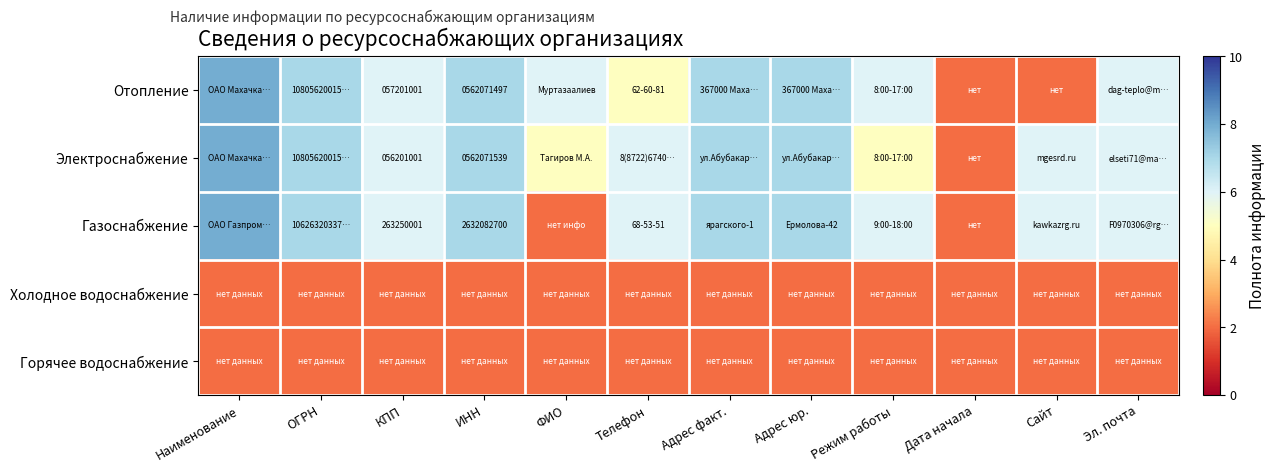

What is the difference between the highest and lowest values at ИНН?

5